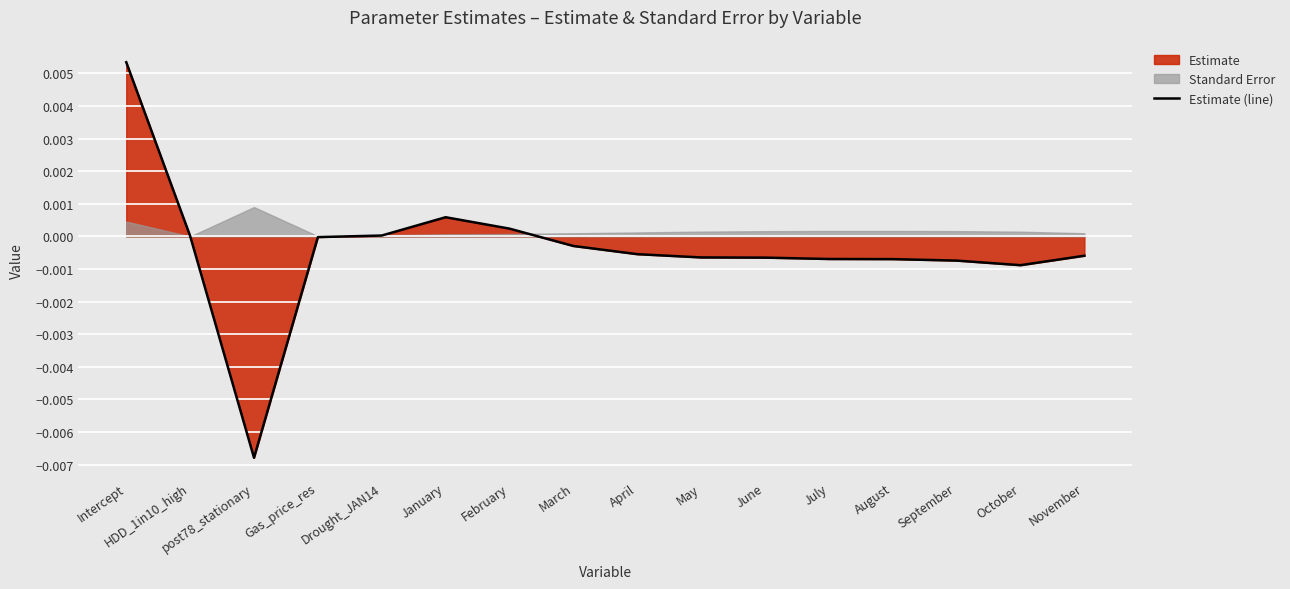

True or false: the data shows 0.0 at HDD_1in10_high.

True